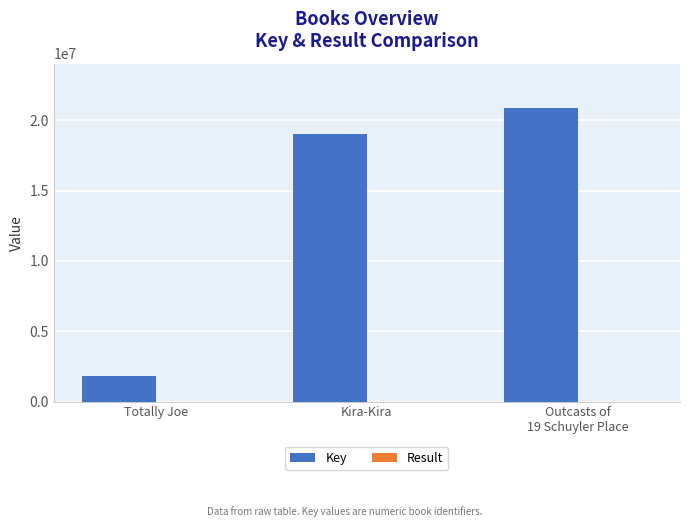

What is the sum of all Key values?

41724626